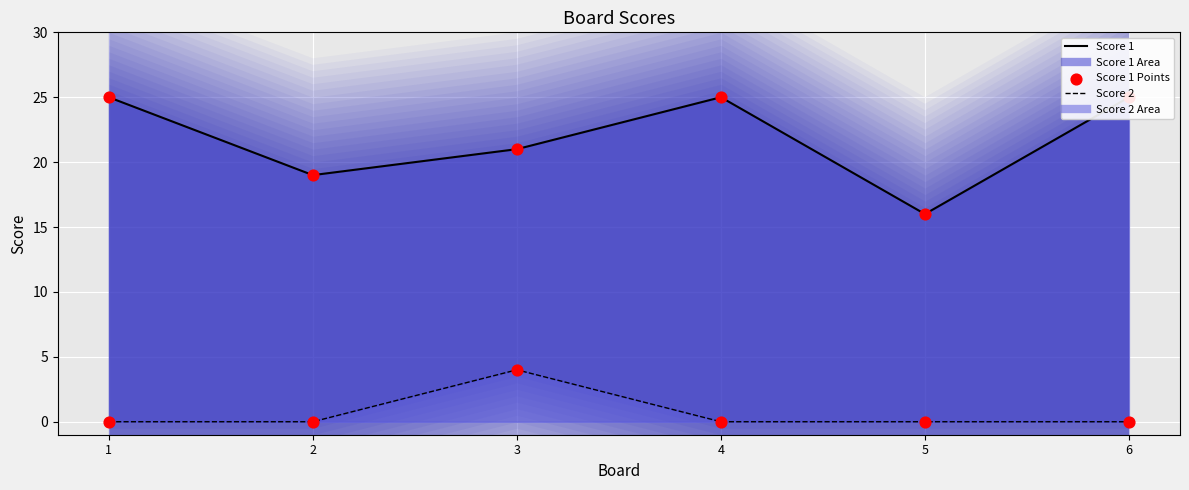

Which series contains the highest Y value?

Score 1